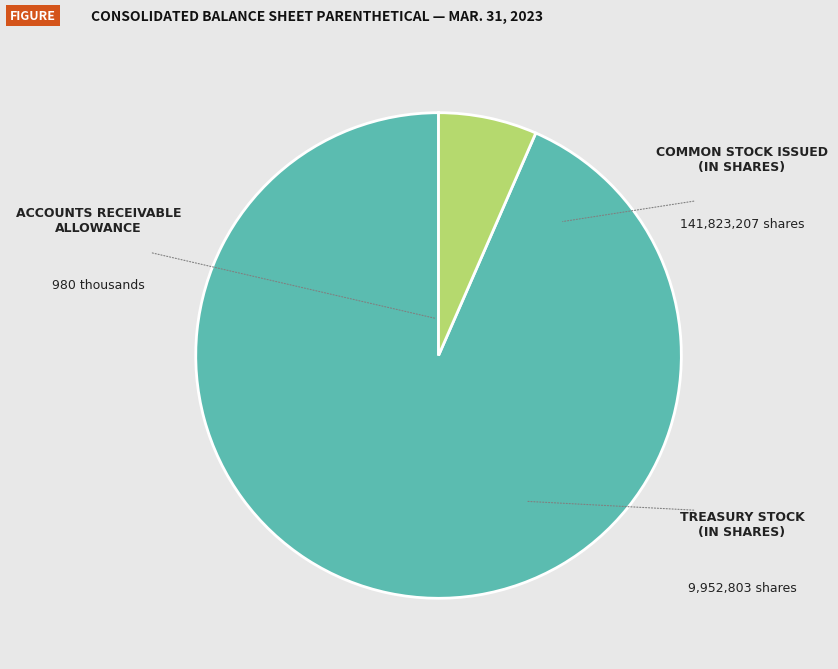

Is there a majority slice in this chart?

Yes